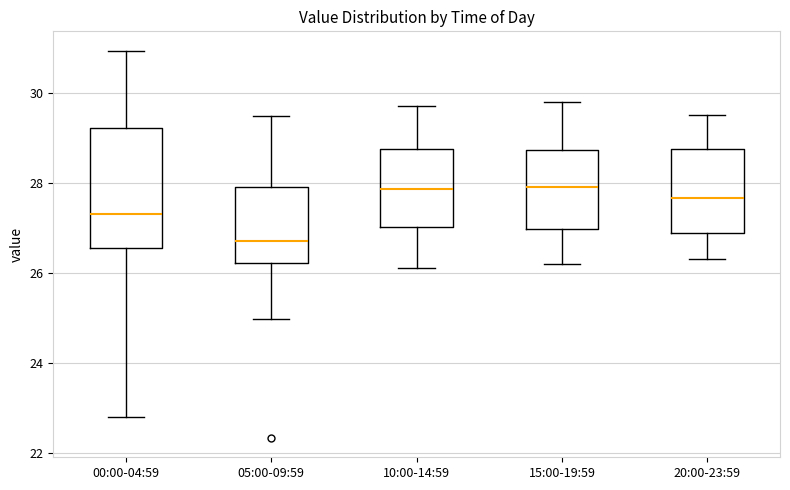

Which box is the tallest, from its lower edge to its upper edge?

00:00-04:59